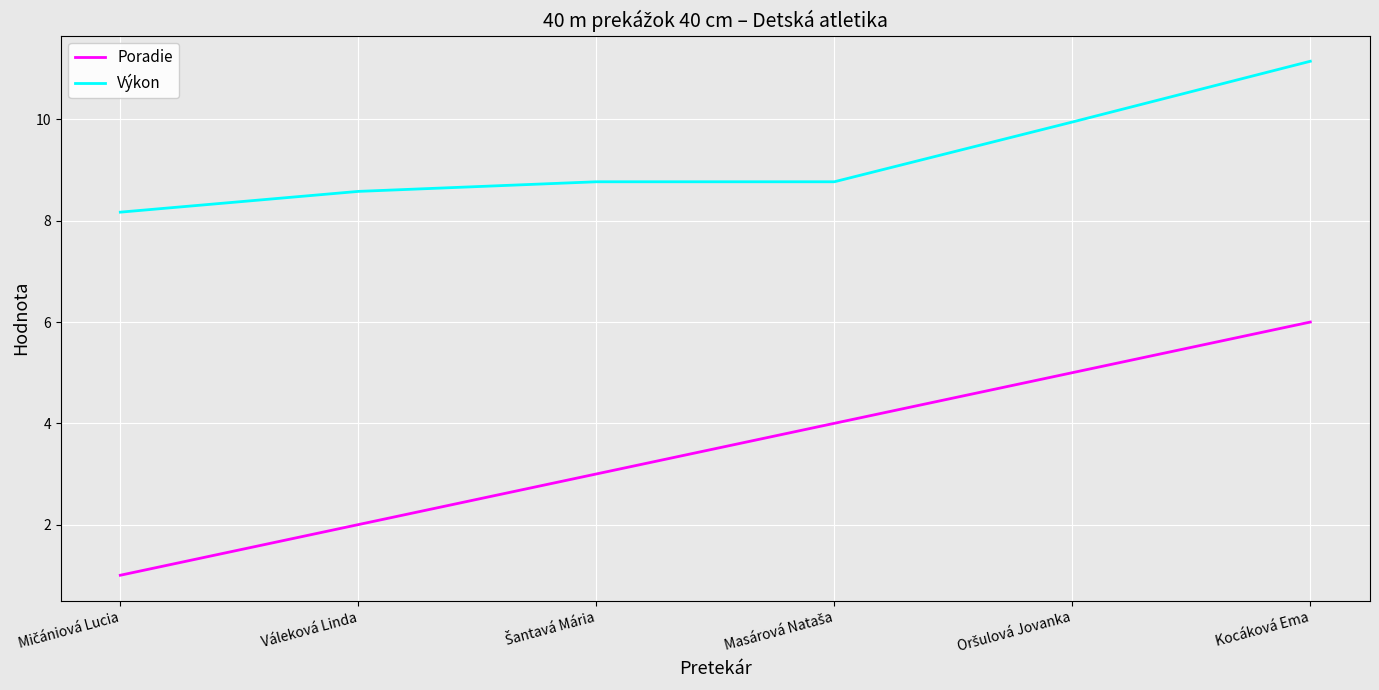

How many lines are shown in the chart?

2